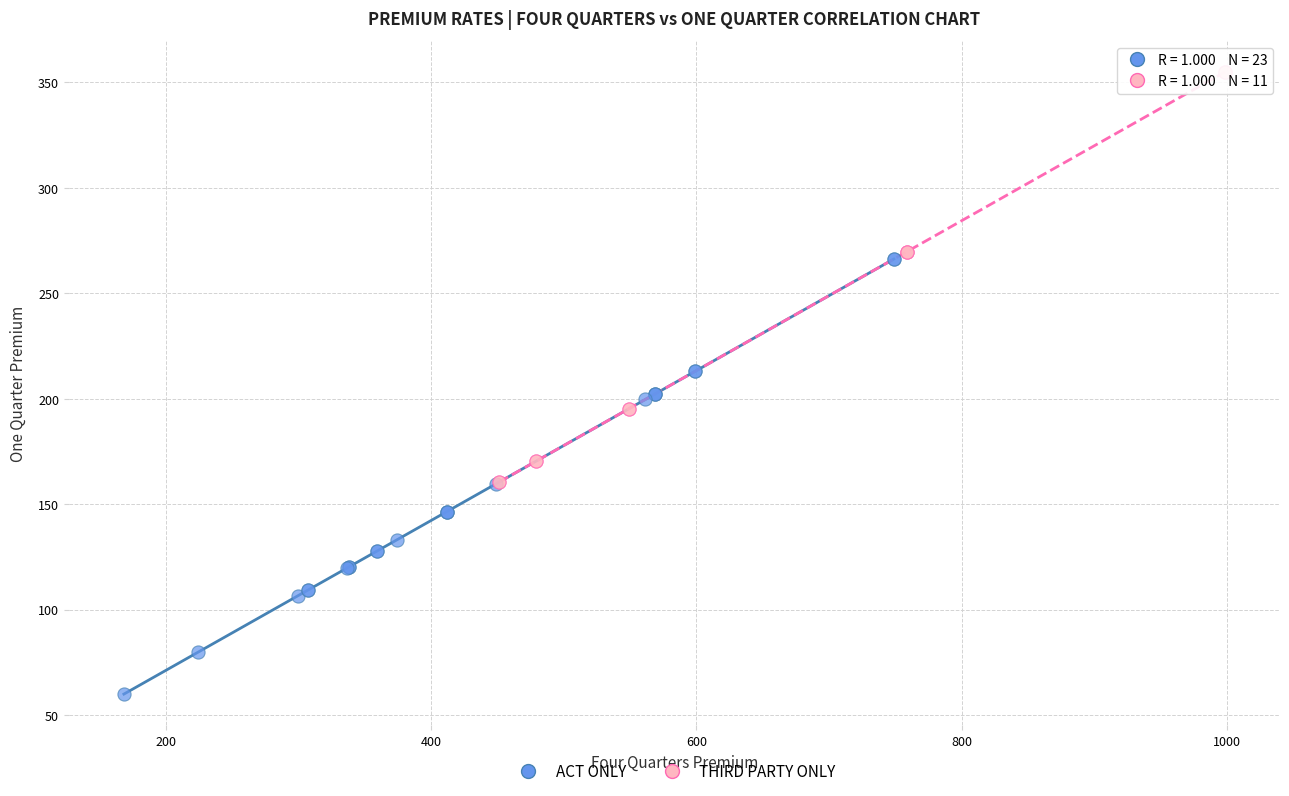

Which series reaches the minimum Y coordinate?

ACT ONLY